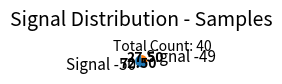

Combined, do Signal -49 and Signal -50 account for over 50%?

Yes